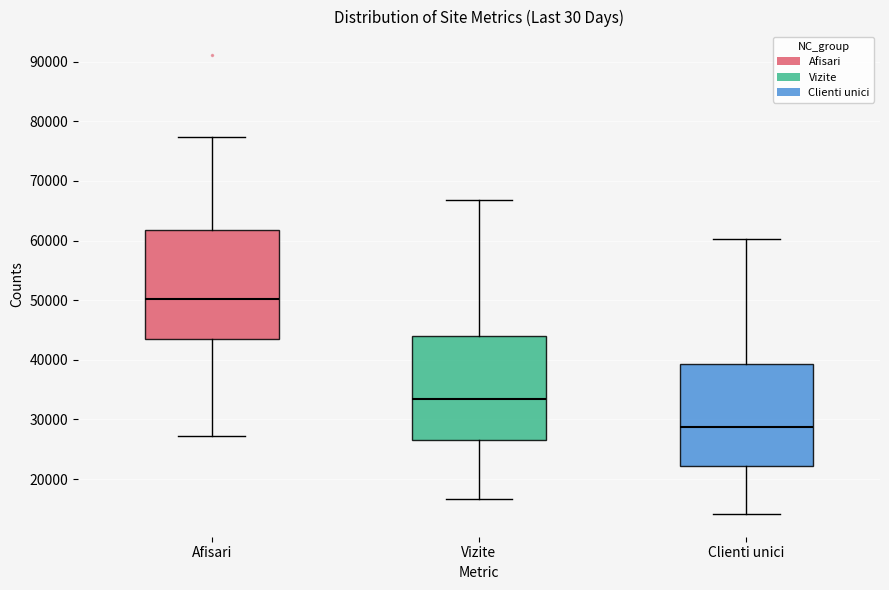

Reading left to right, transcribe this box plot: for each box, give where its median line is, the range the box spans, and where its two whiskers end, as read against the y-axis. The values are not printed on the chart, so give them approximately, as read against the axis.

Afisari: median 50000, box 43000 to 62000, whiskers 27000 to 77000
Vizite: median 33000, box 27000 to 44000, whiskers 17000 to 67000
Clienti unici: median 29000, box 22000 to 39000, whiskers 14000 to 60000